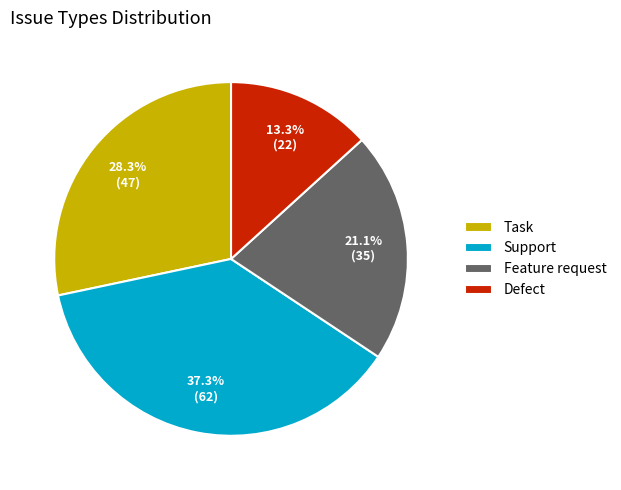

How many segments does this pie chart have?

4